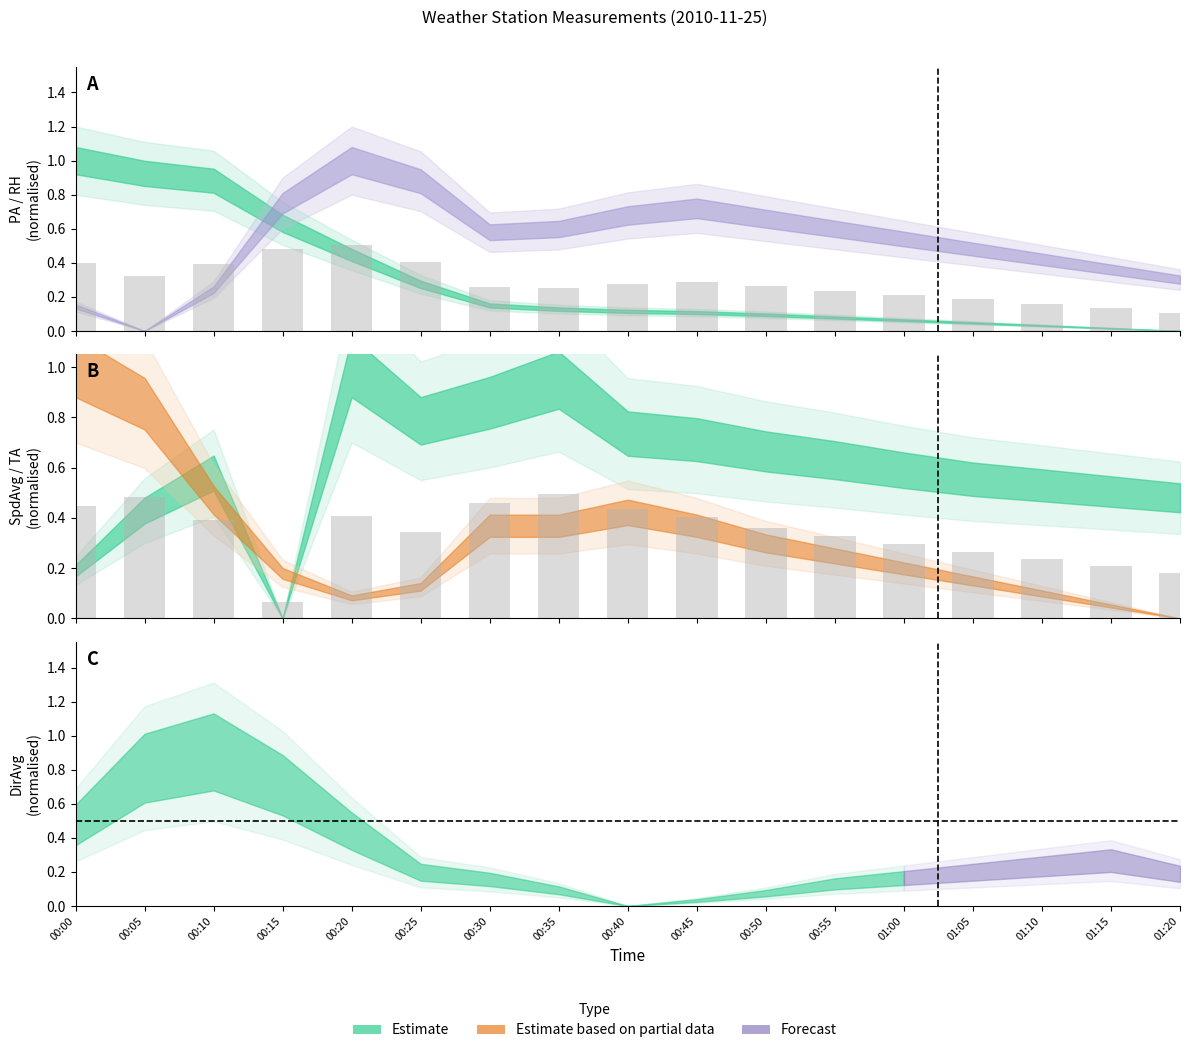

Reading left to right, extract all data points from this chart.

PA+RH avg bars: 0.4	0.3	0.4	0.5	0.5	0.4	0.3	0.3	0.3	0.3	0.3	0.2	0.2	0.2	0.2	0.1	0.1
SpdAvg+TA avg bars: 0.4	0.5	0.4	0.1	0.4	0.3	0.5	0.5	0.4	0.4	0.4	0.3	0.3	0.3	0.2	0.2	0.2